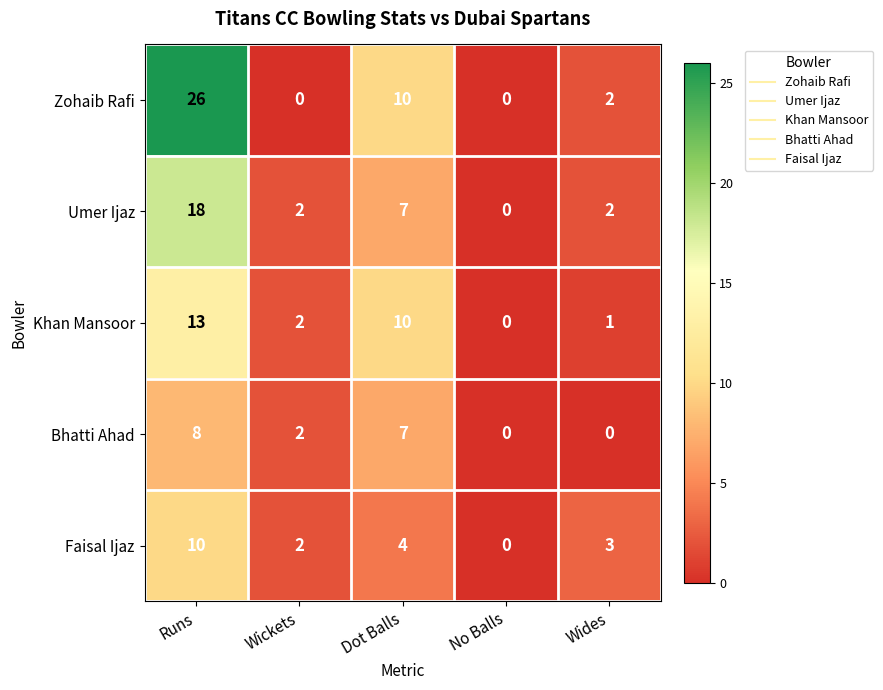

What is the total value across all series at Runs?

75